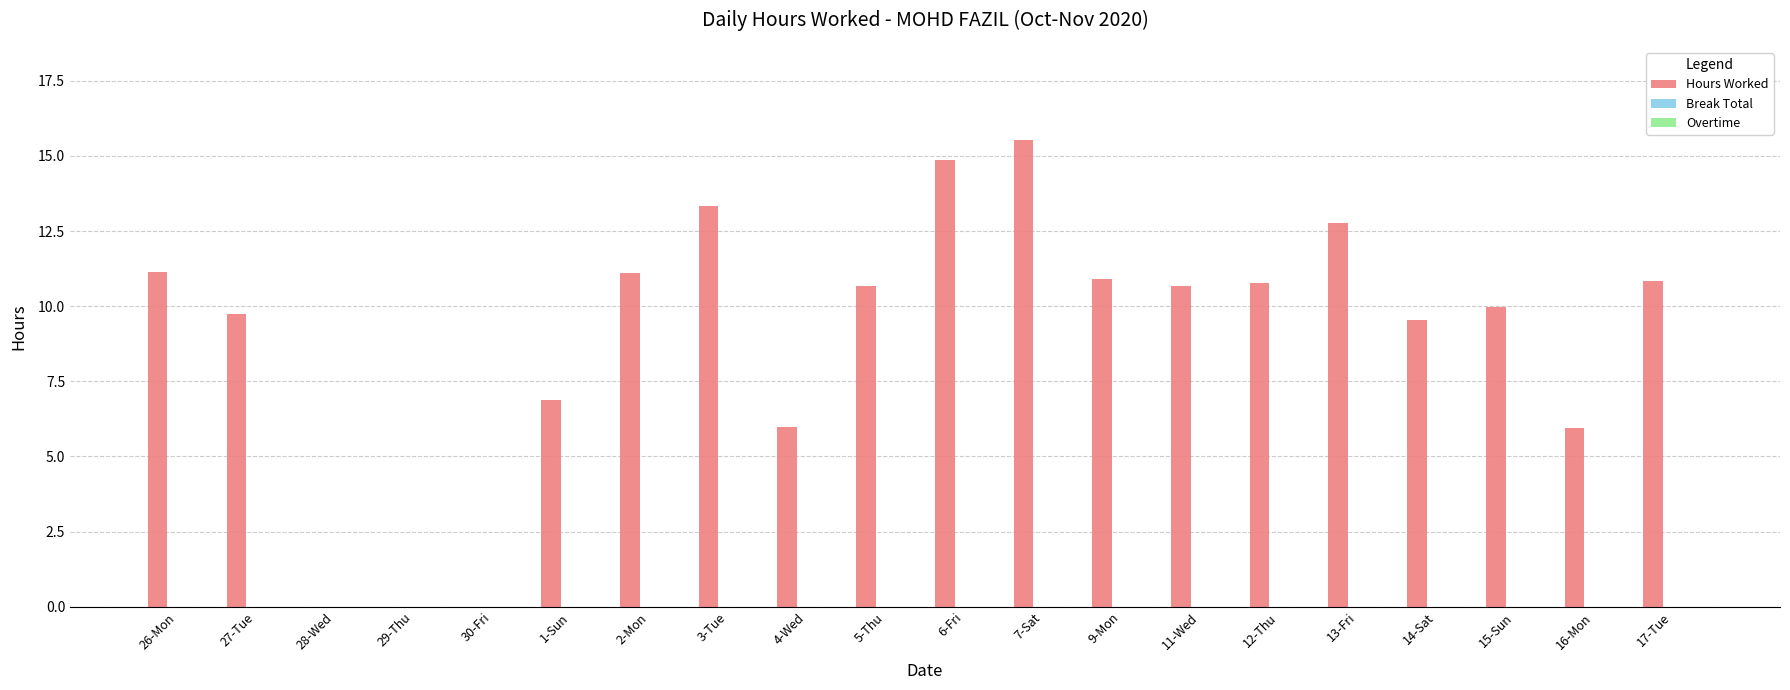

What is the greatest value displayed?

15.5